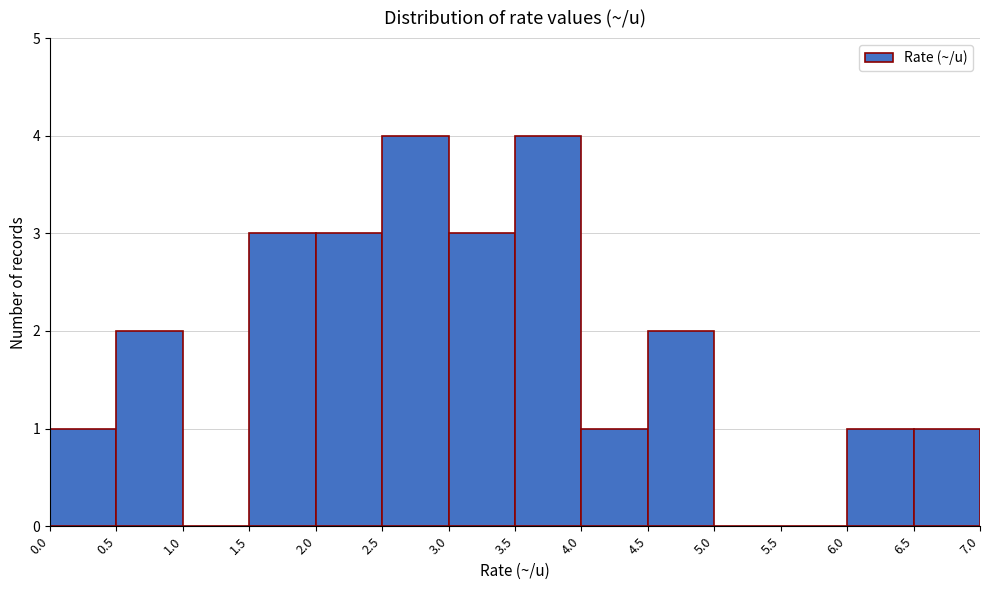

Reading left to right, transcribe this chart: for each bar, give the range it covers on the x-axis and its height. The values are not printed on the chart, so give them approximately, as read against the axis.

0.0 to 0.5: 1
0.5 to 1.0: 2
1.0 to 1.5: 0
1.5 to 2.0: 3
2.0 to 2.5: 3
2.5 to 3.0: 4
3.0 to 3.5: 3
3.5 to 4.0: 4
4.0 to 4.5: 1
4.5 to 5.0: 2
5.0 to 5.5: 0
5.5 to 6.0: 0
6.0 to 6.5: 1
6.5 to 7.0: 1